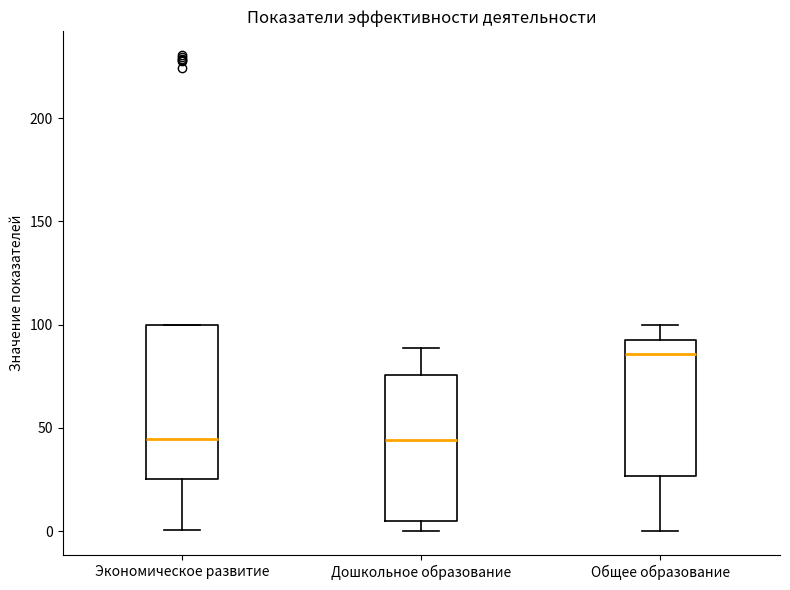

Reading left to right, read every box against the y-axis: the position of its median line, the range the box covers, and the ends of its whiskers. The values are not printed on the chart, so give them approximately, as read against the axis.

Экономическое развитие: median 45, box 25 to 100, whiskers 0 to 100
Дошкольное образование: median 45, box 5 to 75, whiskers 0 to 90
Общее образование: median 85, box 25 to 95, whiskers 0 to 100